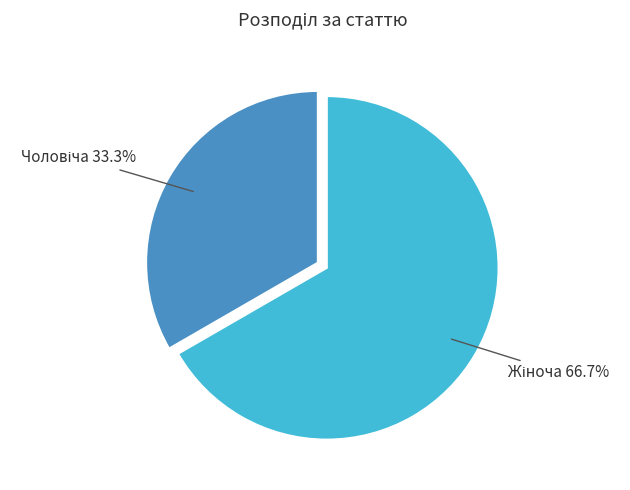

Is there any slice that represents more than half of the pie?

Yes